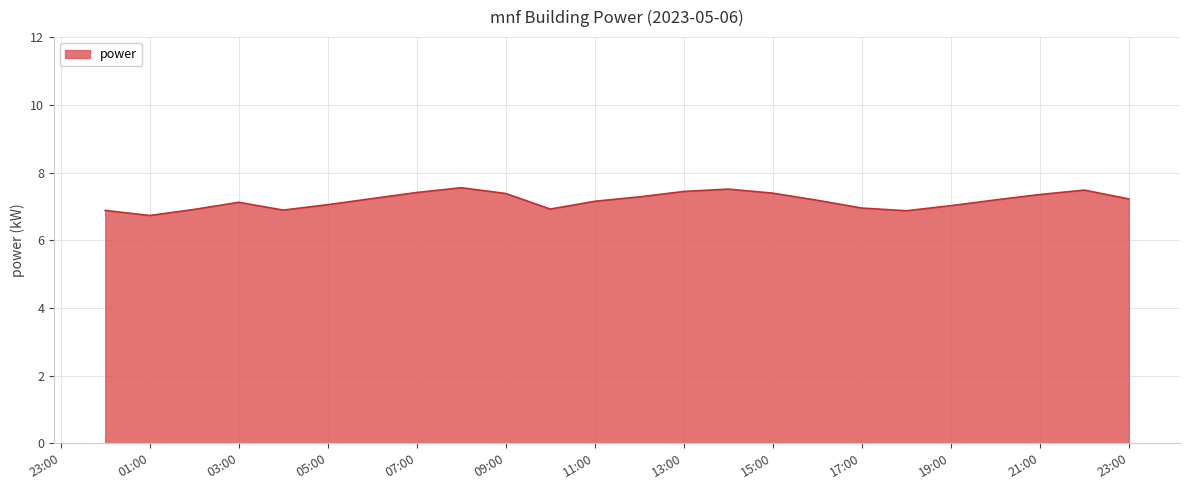

What is the smallest value displayed?

6.7